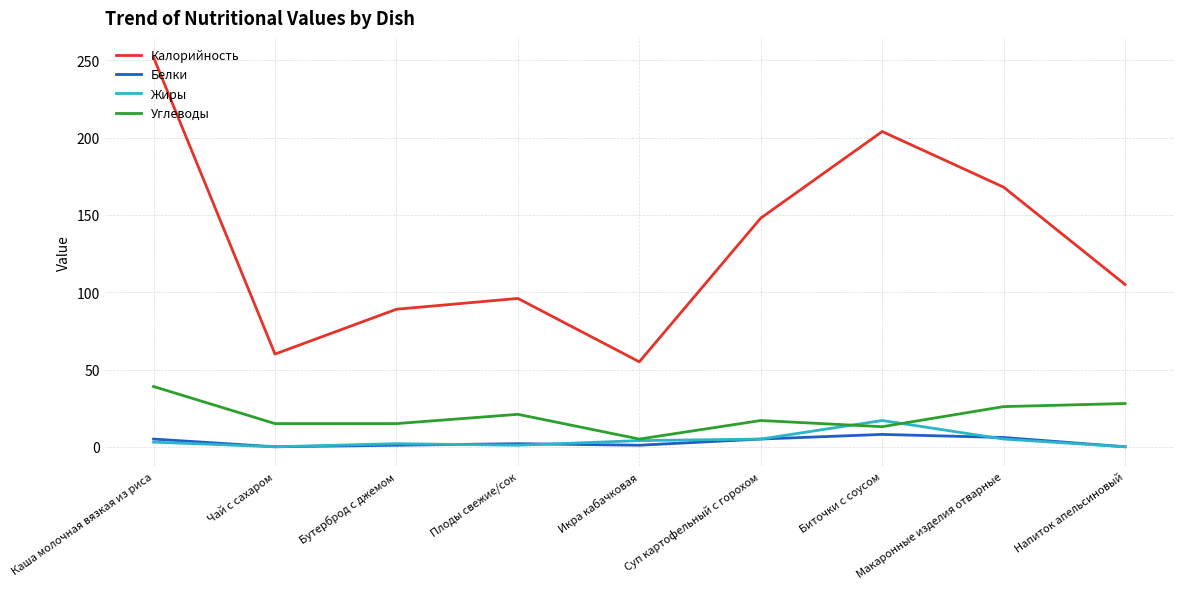

The Калорийность series shows 105 at Напиток апельсиновый. True or false?

True